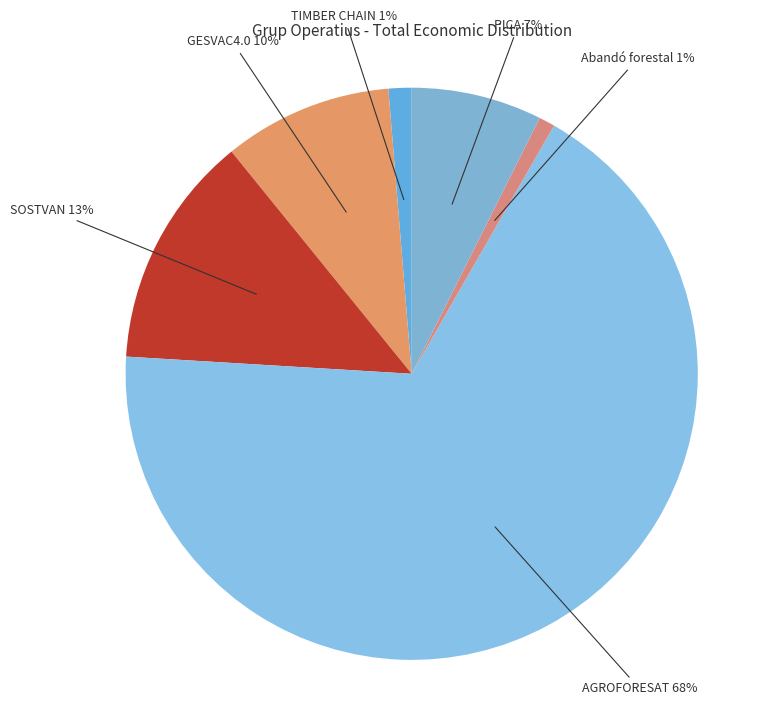

Rank the categories by value from highest to lowest.

AGROFORESAT, SOSTVAN, GESVAC4.0, PICA, TIMBER CHAIN, Abandó forestal